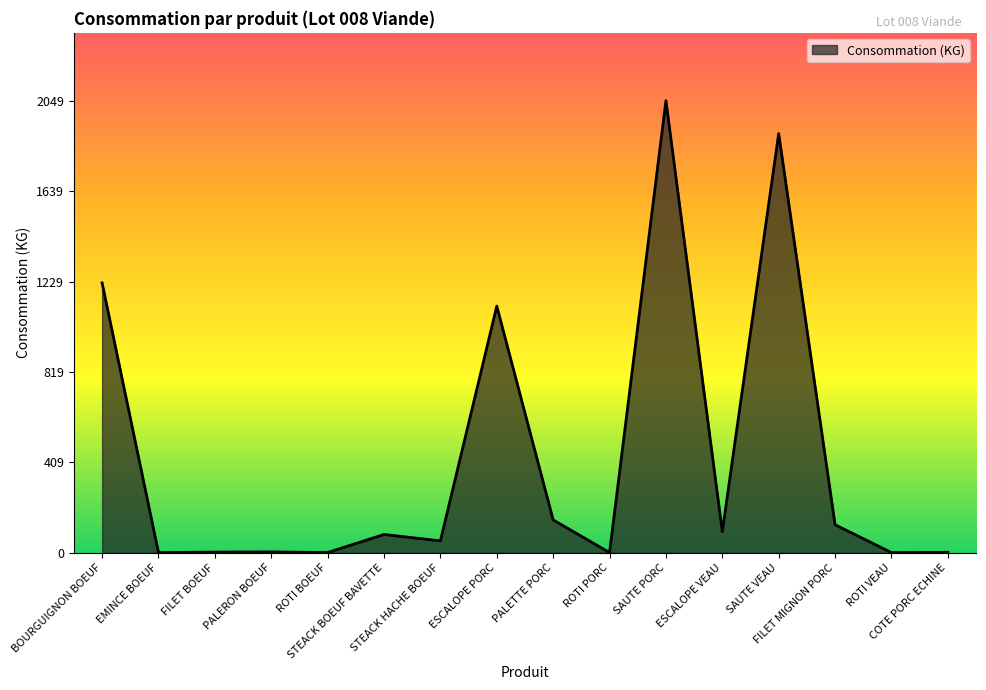

Does the chart have visible grid lines?

No